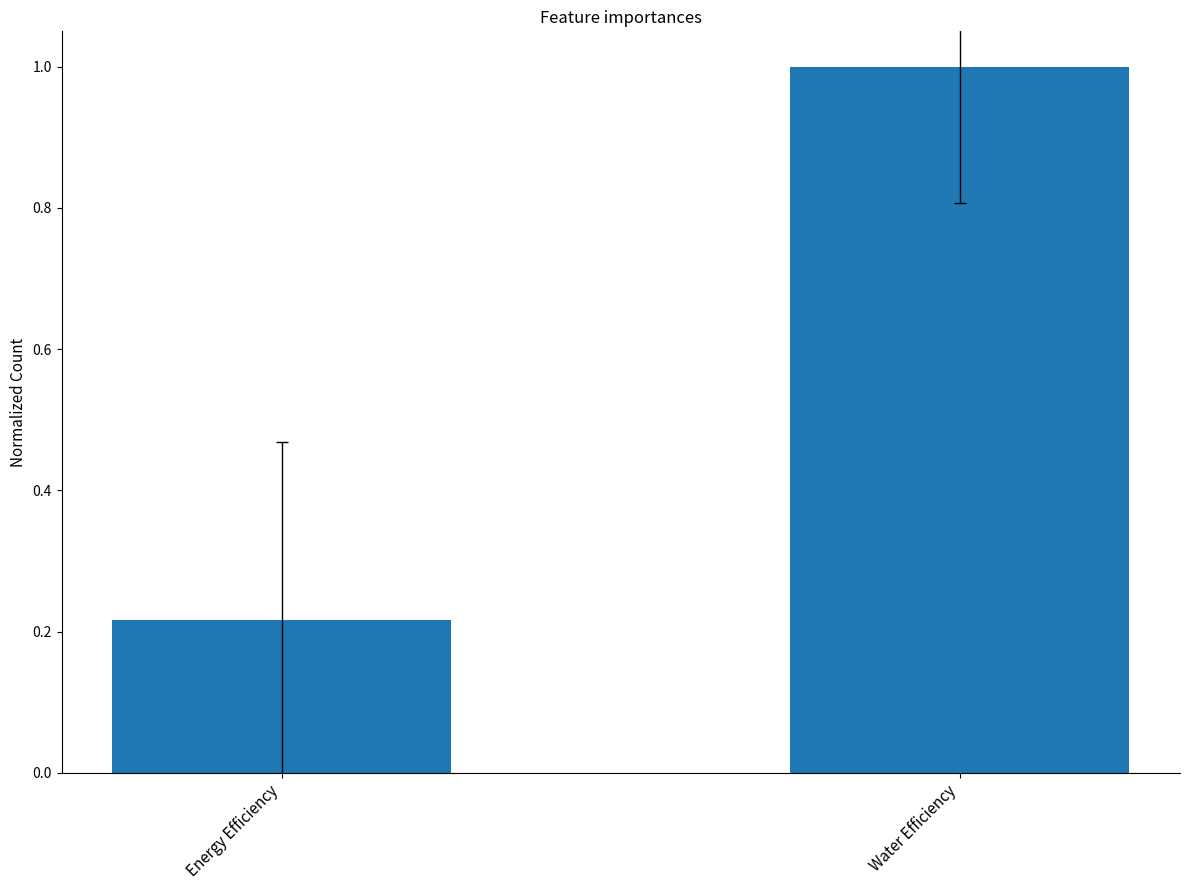

What is the sum of the values at Water Efficiency and Energy Efficiency?

1.2